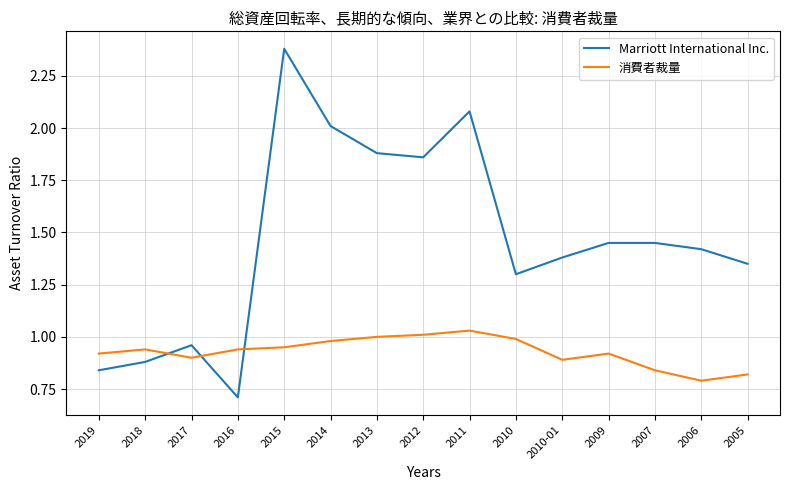

What is the difference between the maximum and minimum values in the 消費者裁量 series?

0.2